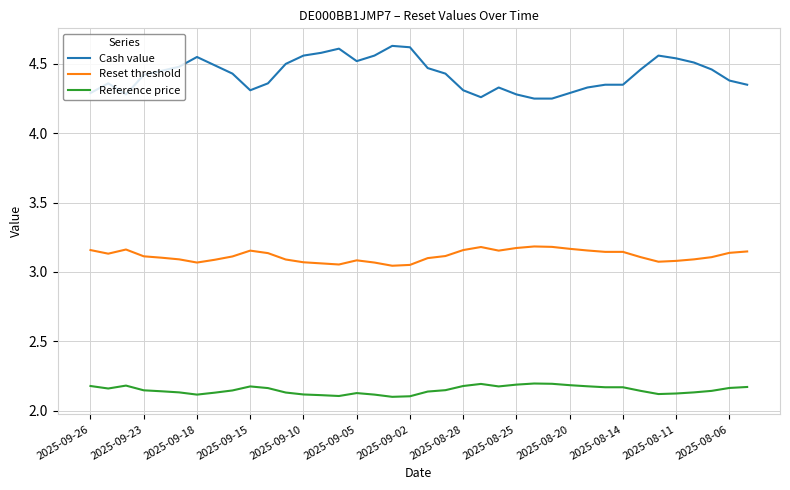

Which series has the largest range (max minus min)?

Cash value